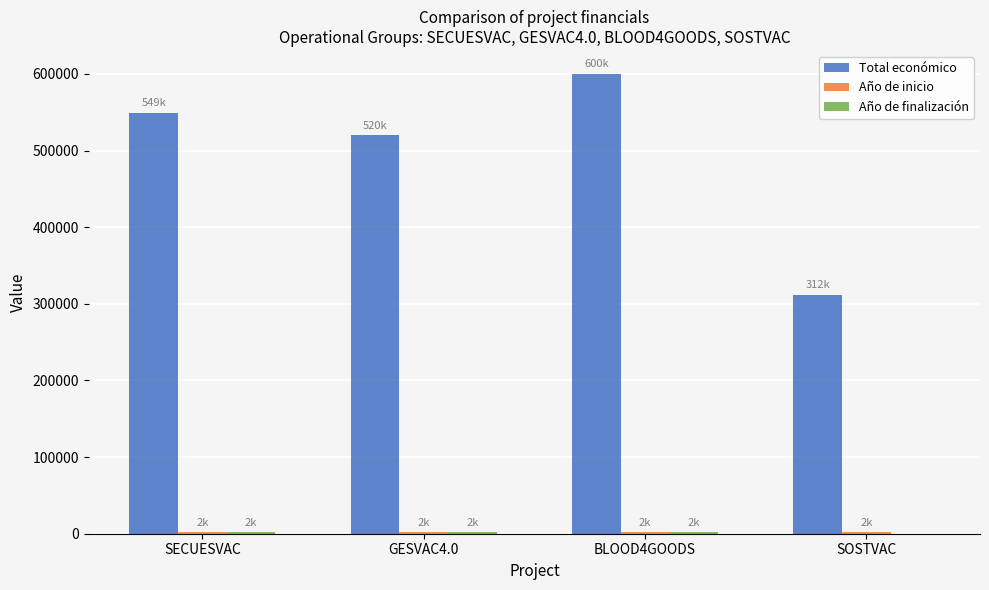

Which series changed the most between SECUESVAC and GESVAC4.0?

Total económico